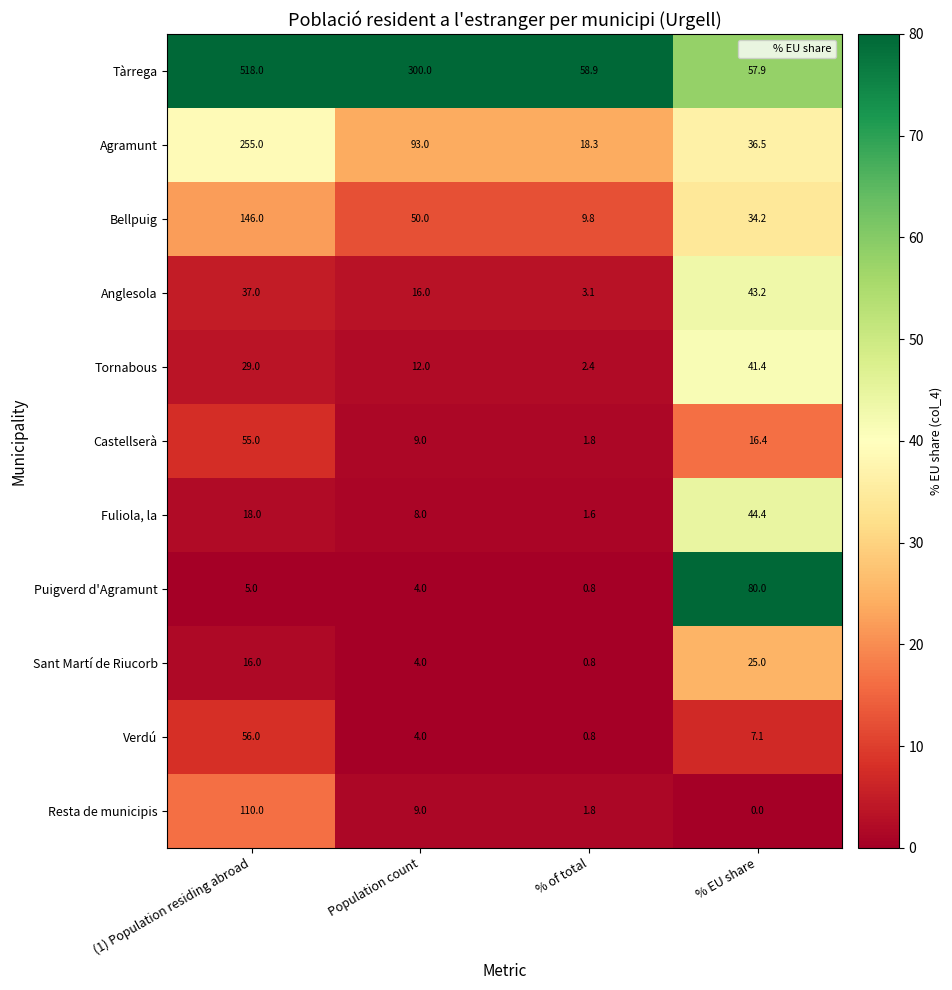

Which series changed the most between (1) Population residing abroad and Population count?

Tàrrega